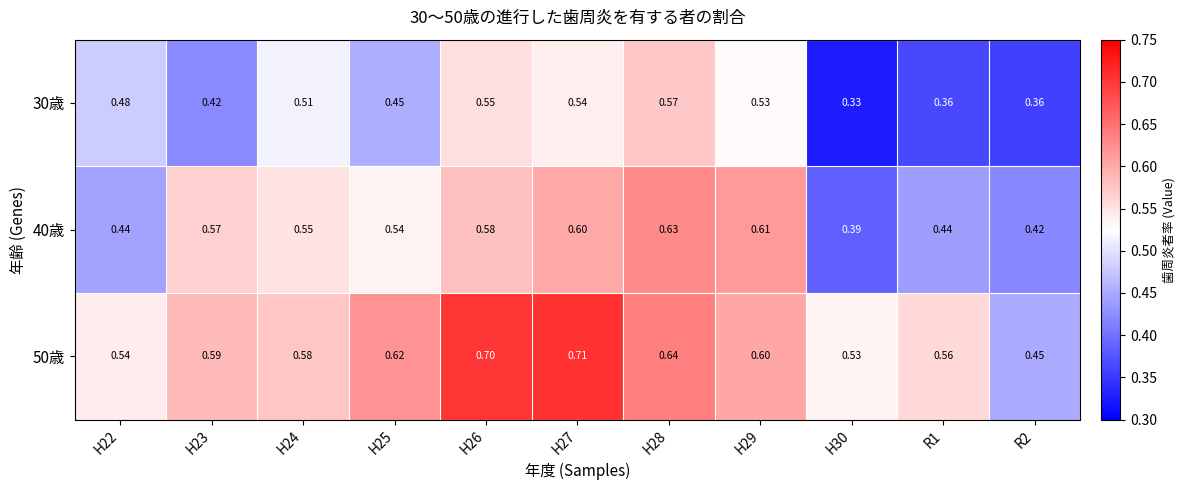

Is the value of 50歳 at H28 greater than the value of 30歳 at H27?

Yes